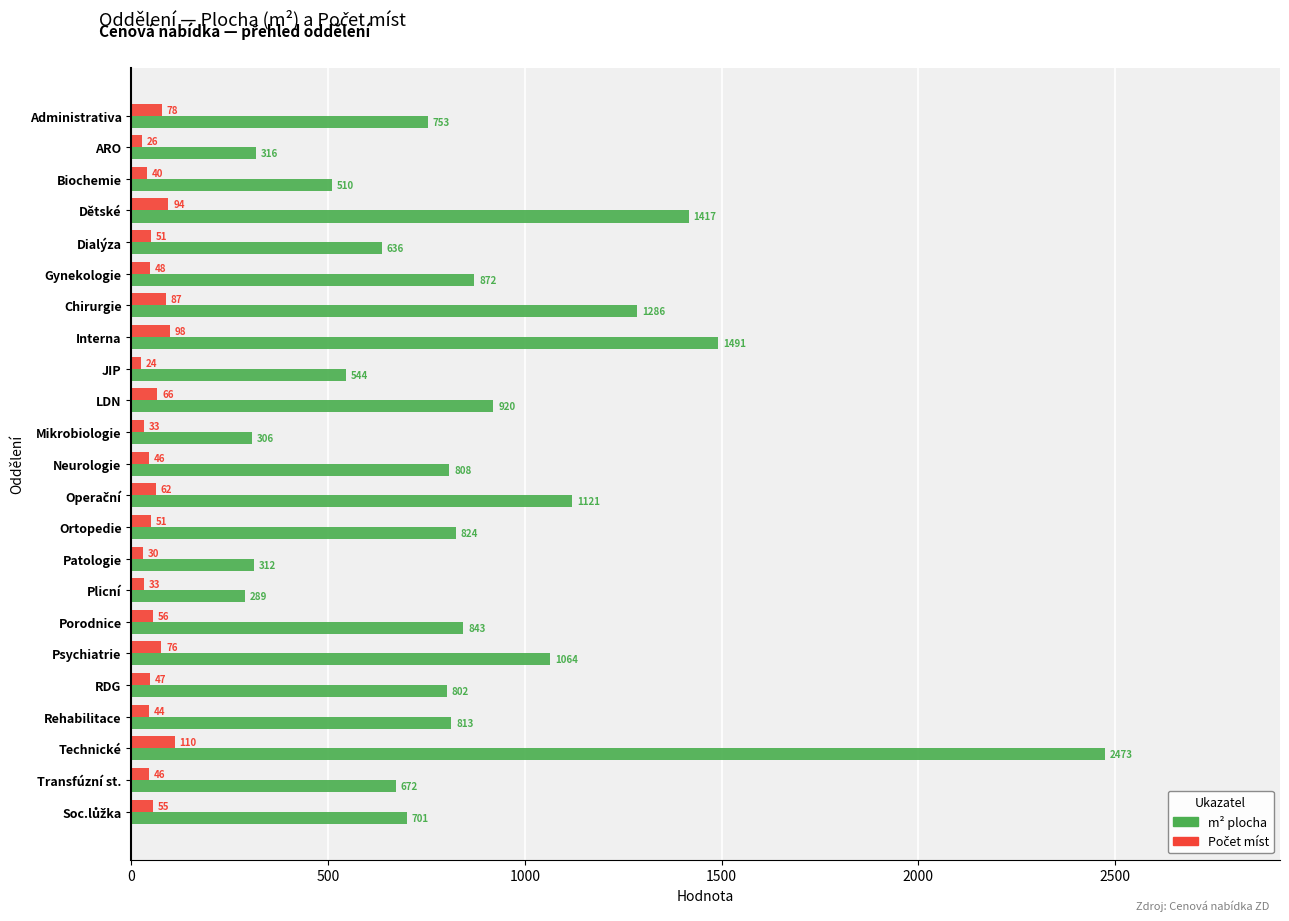

Which series has the widest spread of values?

m² plocha